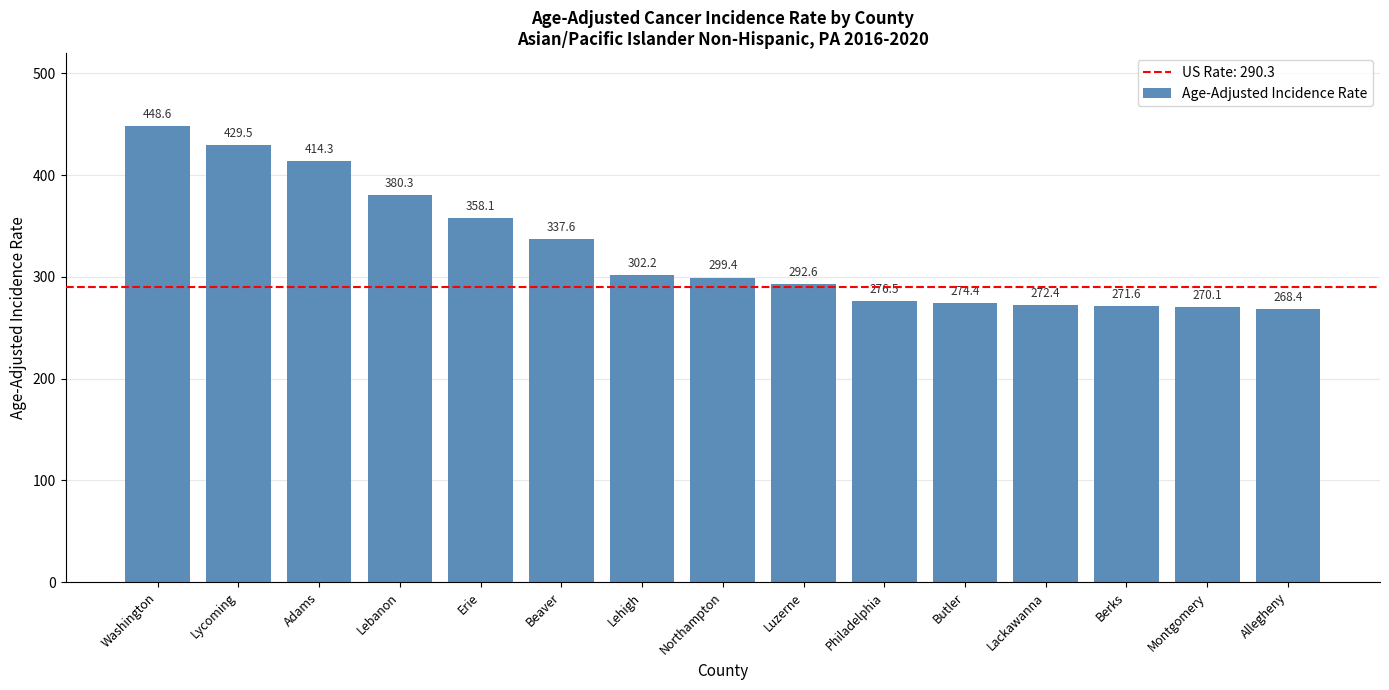

What is the maximum value shown in the chart?

448.6